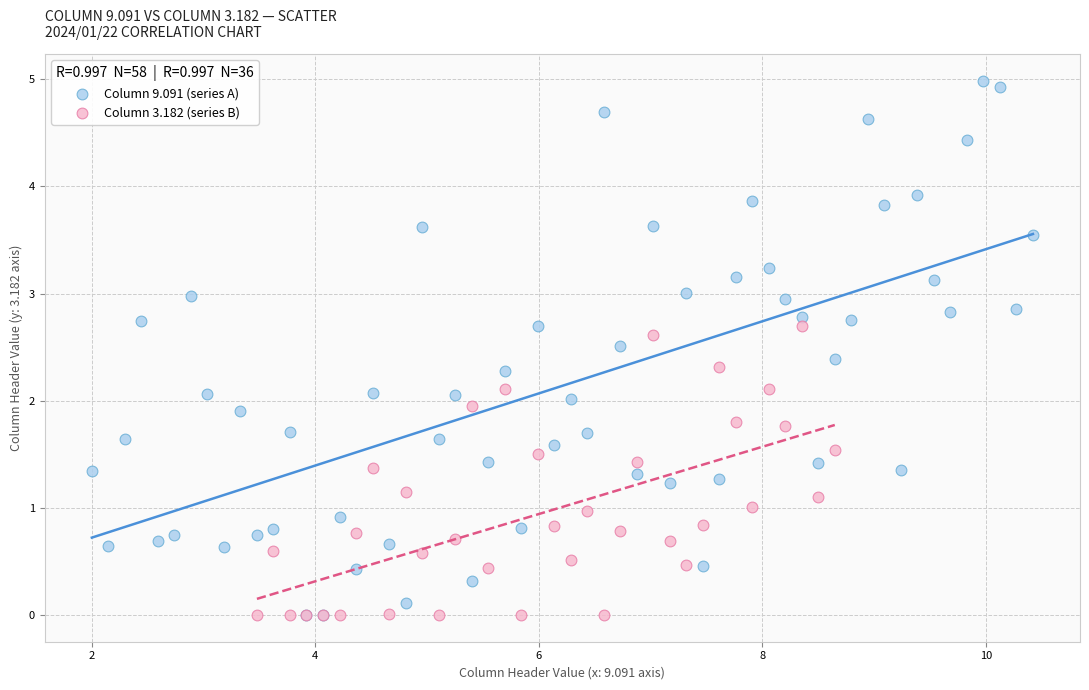

Which series reaches the maximum Y coordinate?

Column 9.091 (series A)